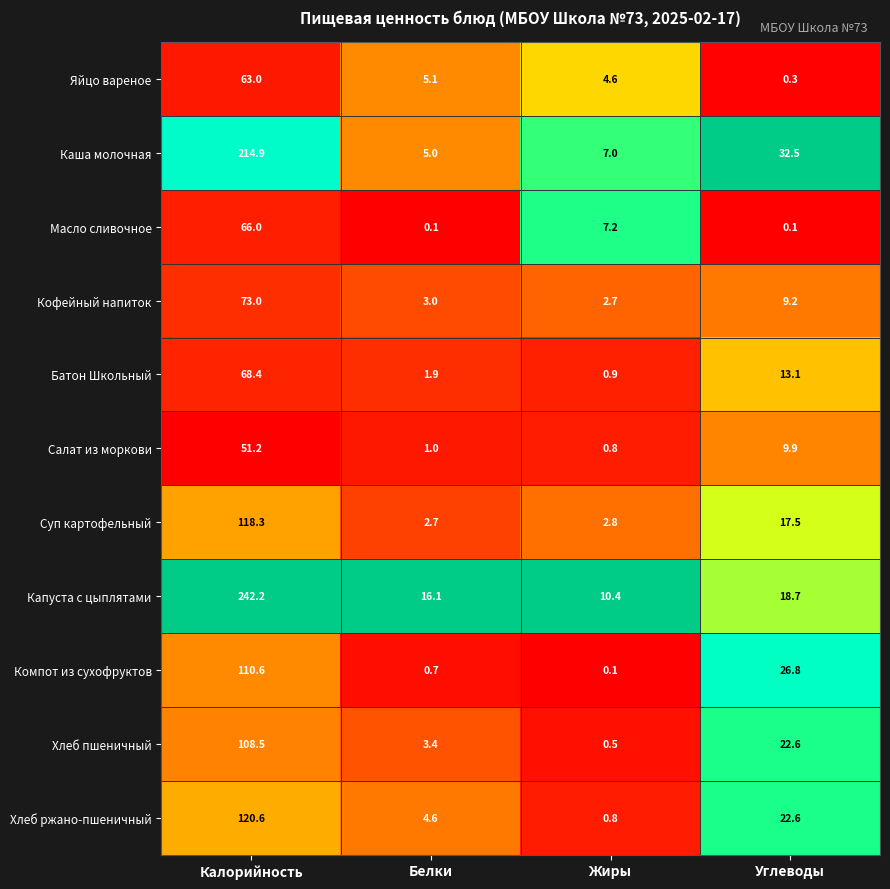

The value of Хлеб пшеничный at Белки is 4.5. True or false?

False